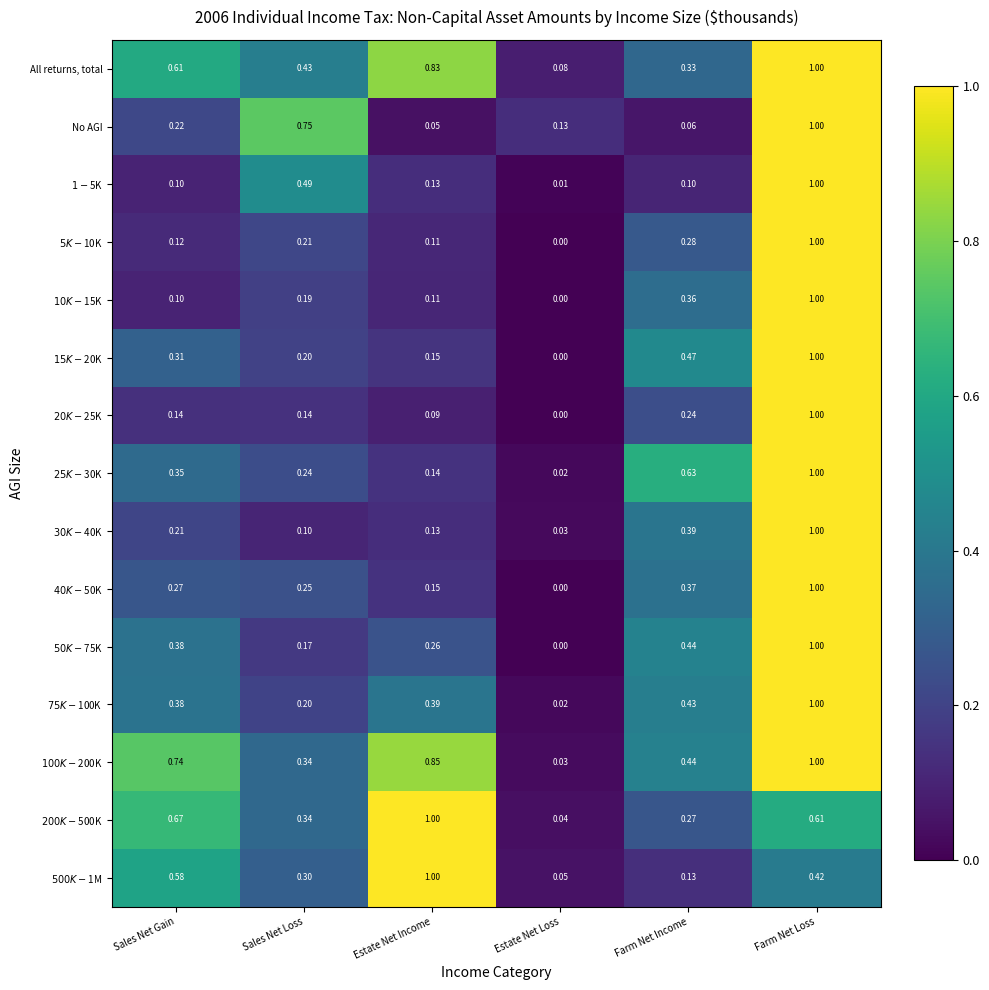

At which category is the sum across all series the highest?

Farm Net Loss